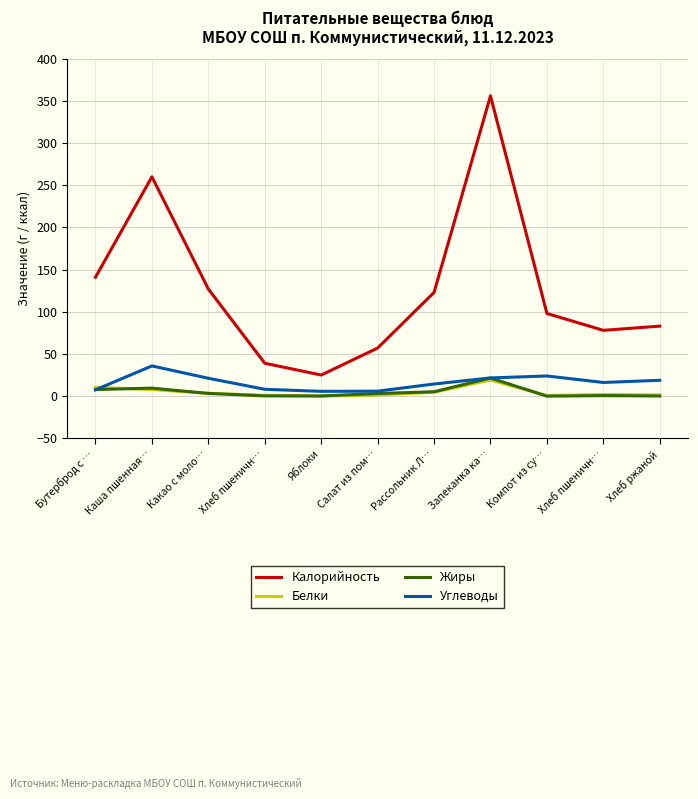

How many times do Жиры and Белки cross each other?

4